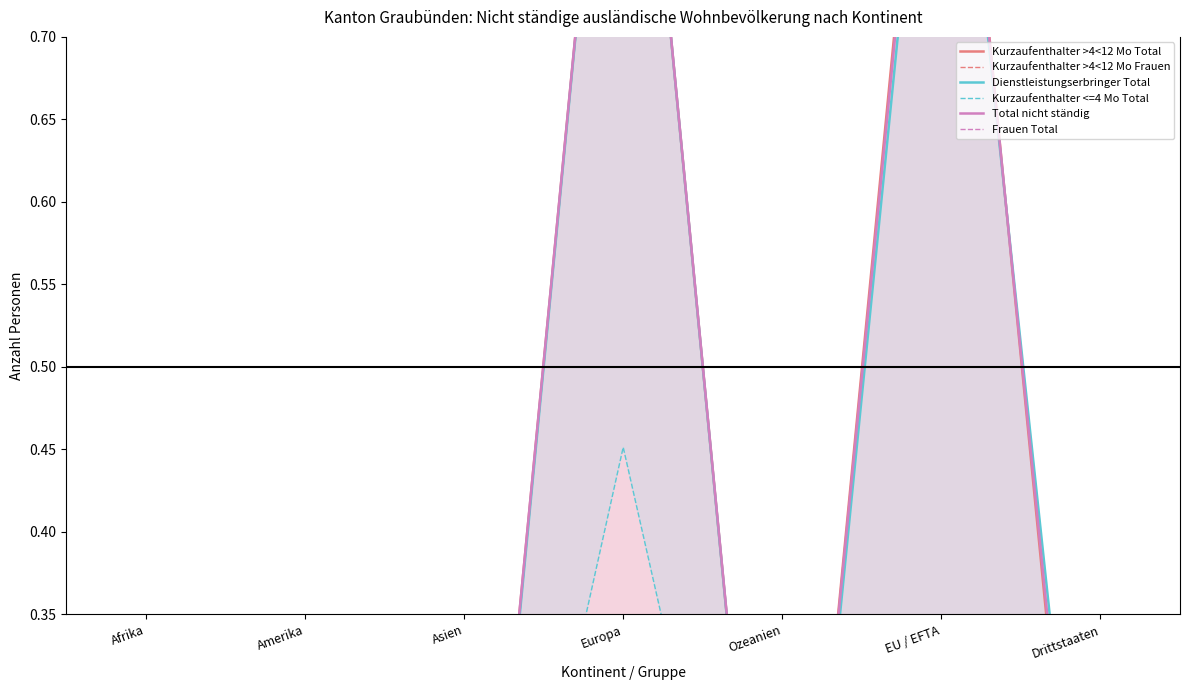

The value of Kurzaufenthalter >4<12 Mo Frauen at Amerika is 0.0. True or false?

True